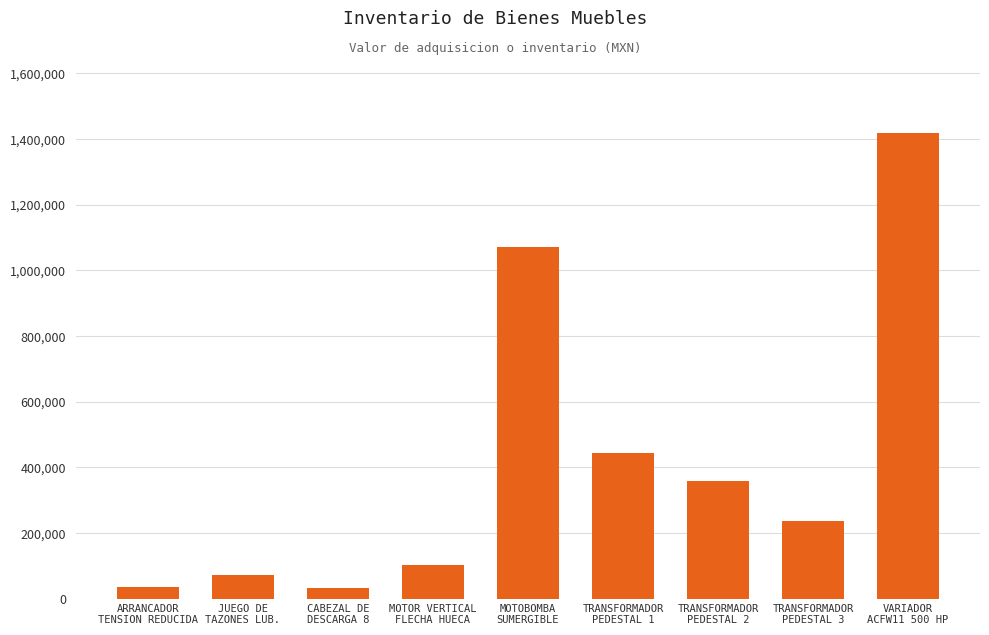

What is the value of the 6th bar from the left?

444303.2